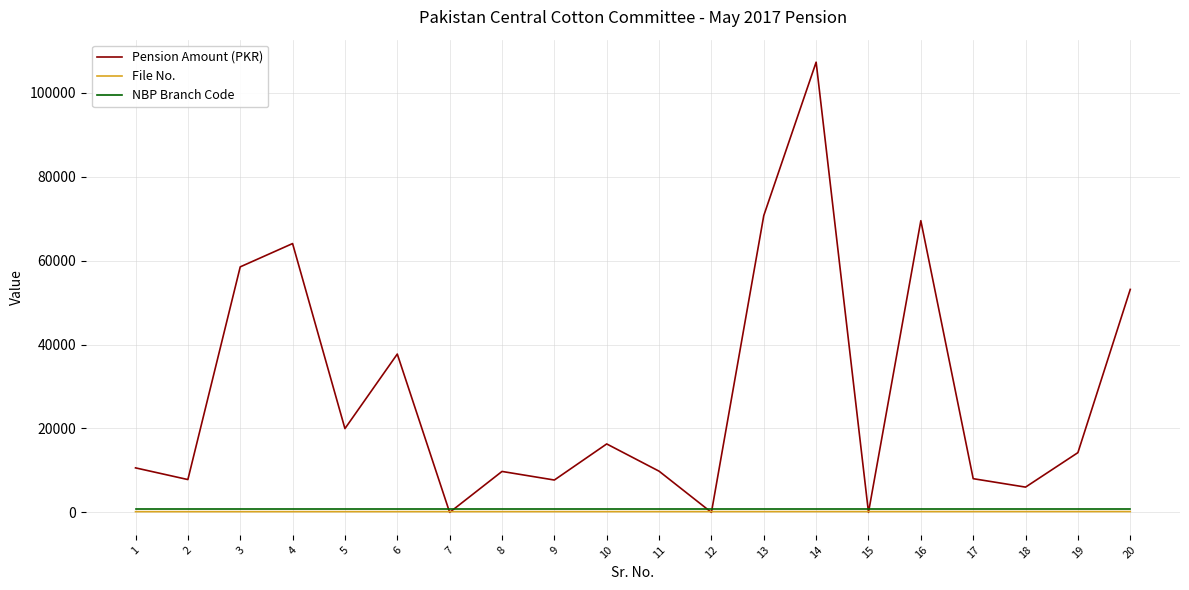

At which label is Pension Amount (PKR) closest to 53643?

20